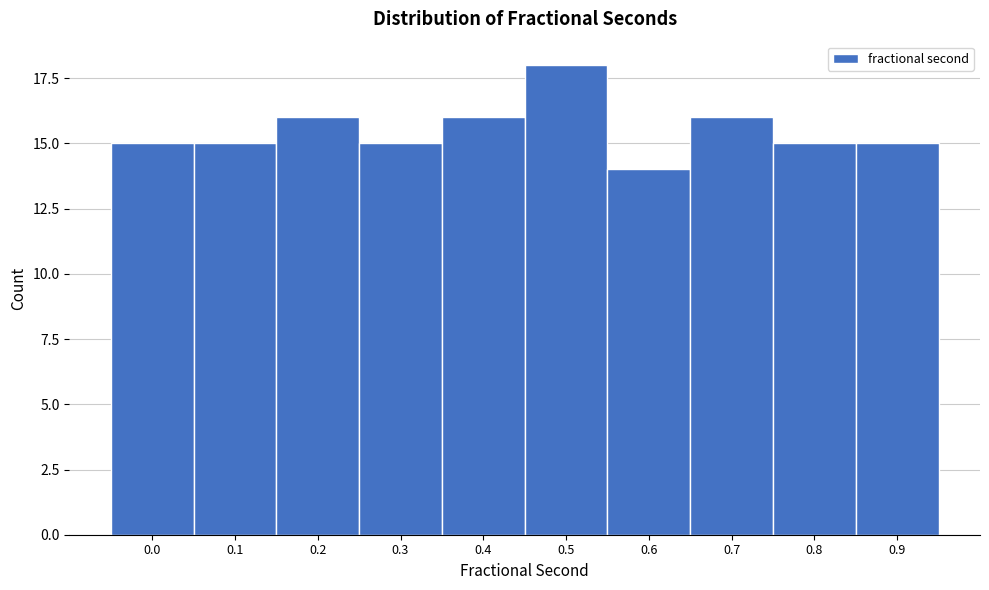

Reading right to left, extract all data points from this chart.

0.9=15	0.8=15	0.7=16	0.6=14	0.5=18	0.4=16	0.3=15	0.2=16	0.1=15	0.0=15